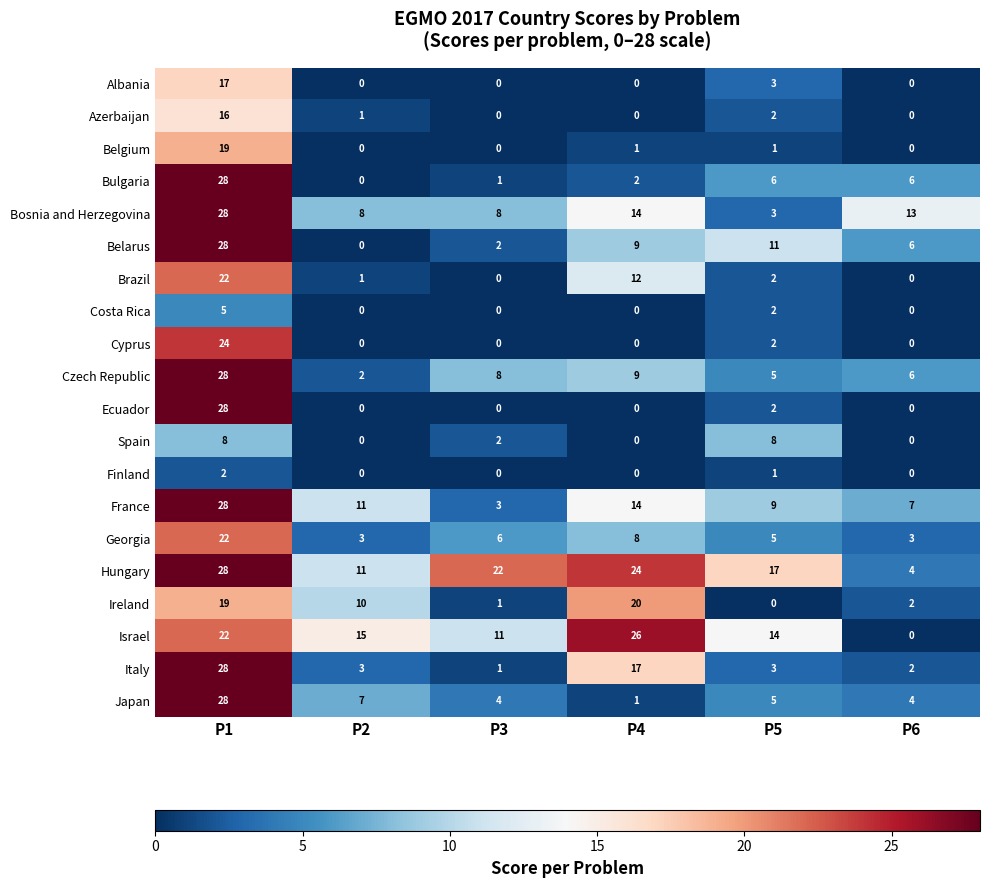

What is the difference between the Bulgaria values at P1 and P2?

28